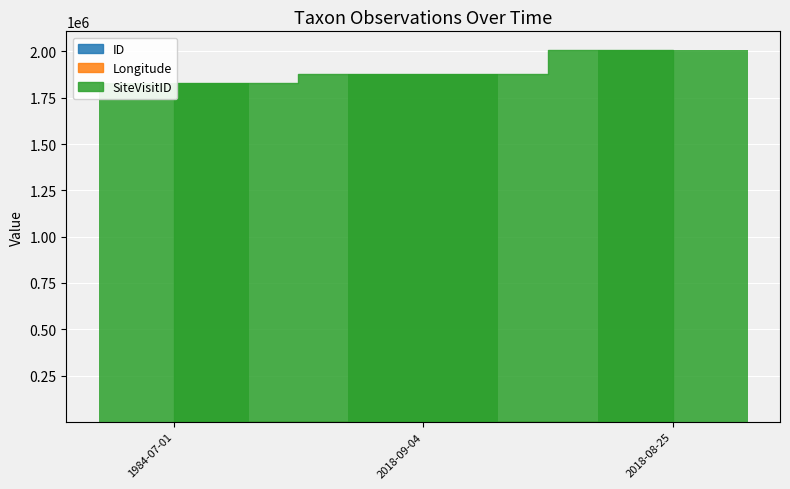

What is the total value across all series at 1984-07-01?

1827427.4